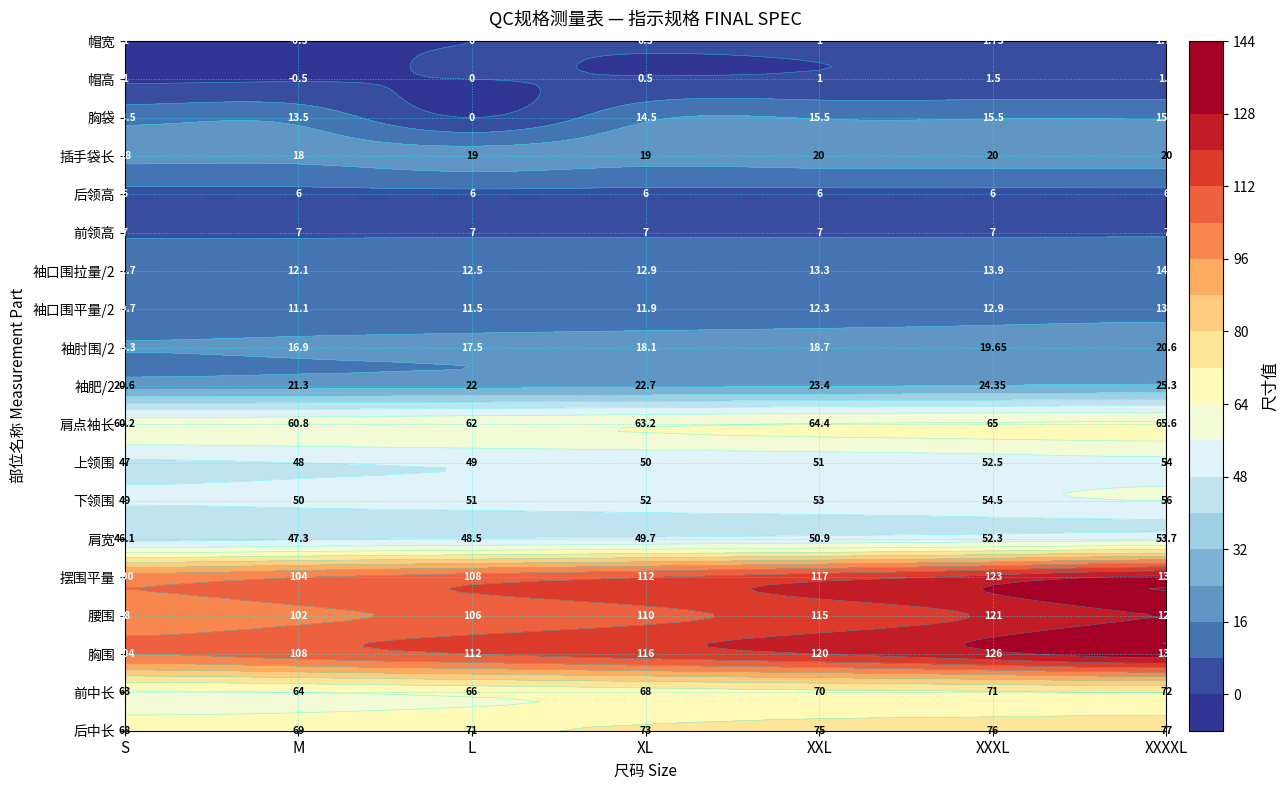

Reading left to right, what are all the values shown in this chart?

后中长: 68.0	69.0	71.0	73.0	75.0	76.0	77.0
前中长: 63.0	64.0	66.0	68.0	70.0	71.0	72.0
胸围: 104.0	108.0	112.0	116.0	120.0	126.0	132.0
腰围: 98.0	102.0	106.0	110.0	115.0	121.0	128.0
摆围平量: 100.0	104.0	108.0	112.0	117.0	123.0	130.0
肩宽: 46.1	47.3	48.5	49.7	50.9	52.3	53.7
下领围: 49.0	50.0	51.0	52.0	53.0	54.5	56.0
上领围: 47.0	48.0	49.0	50.0	51.0	52.5	54.0
肩点袖长: 60.2	60.8	62.0	63.2	64.4	65.0	65.6
袖肥/2: 20.6	21.3	22.0	22.7	23.4	24.4	25.3
袖肘围/2: 16.3	16.9	17.5	18.1	18.7	19.6	20.6
袖口围平量/2: 10.7	11.1	11.5	11.9	12.3	12.9	13.5
袖口围拉量/2: 11.7	12.1	12.5	12.9	13.3	13.9	14.5
前领高: 7.0	7.0	7.0	7.0	7.0	7.0	7.0
后领高: 6.0	6.0	6.0	6.0	6.0	6.0	6.0
插手袋长: 18.0	18.0	19.0	19.0	20.0	20.0	20.0
胸袋: 13.5	13.5	0.0	14.5	15.5	15.5	15.5
帽高: -1.0	-0.5	0.0	0.5	1.0	1.5	1.5
帽宽: -1.0	-0.5	0.0	0.5	1.0	1.8	1.8